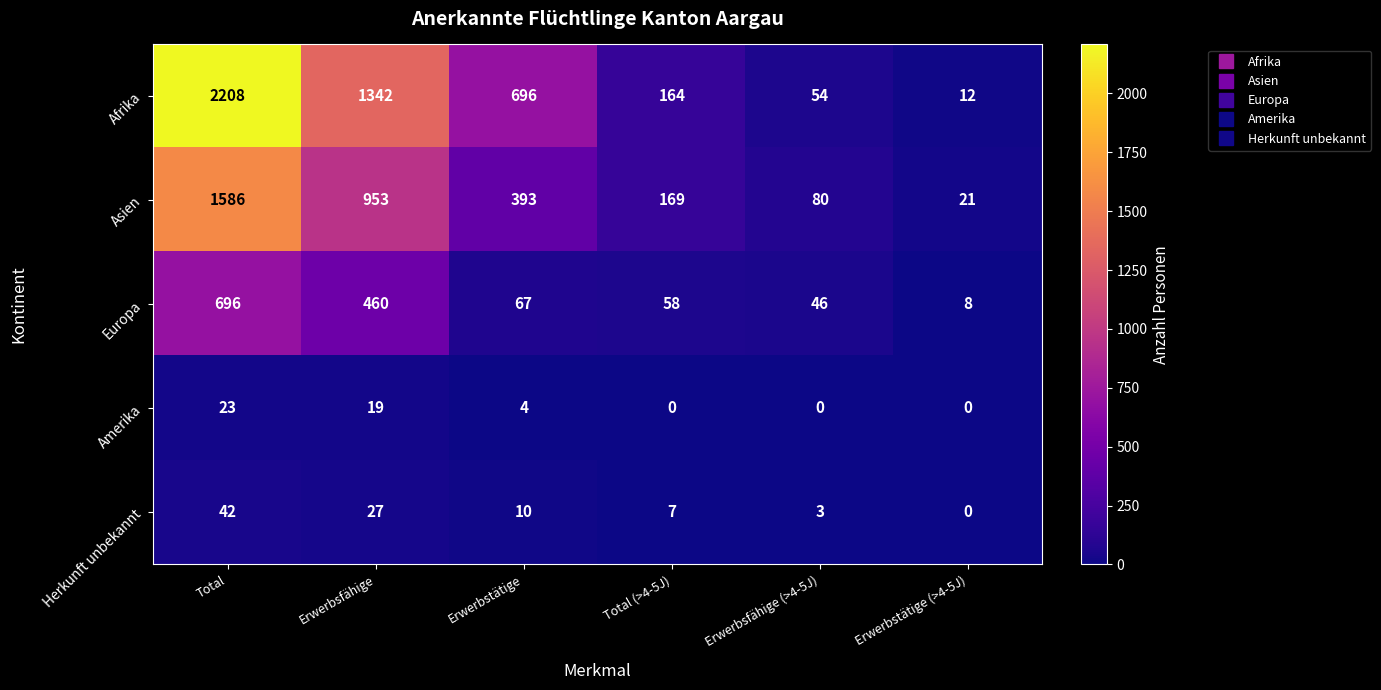

Which category has the lowest value in the Afrika series?

Erwerbstätige (>4-5J)